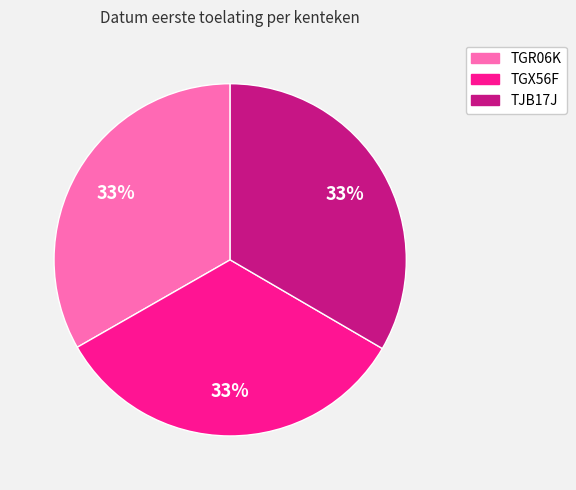

How many slices are in this pie chart?

3